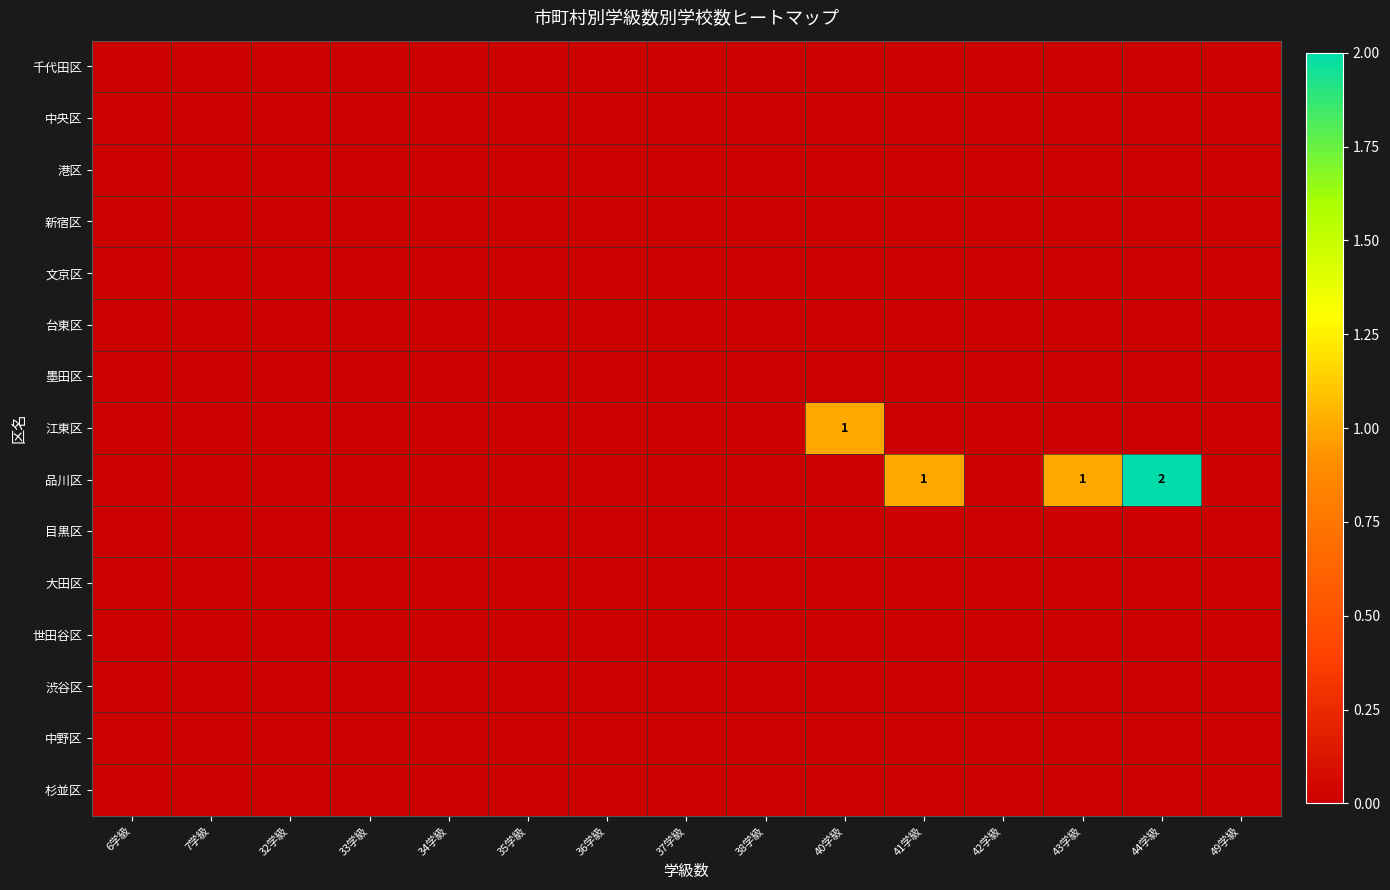

Count the number of data series in this chart.

15